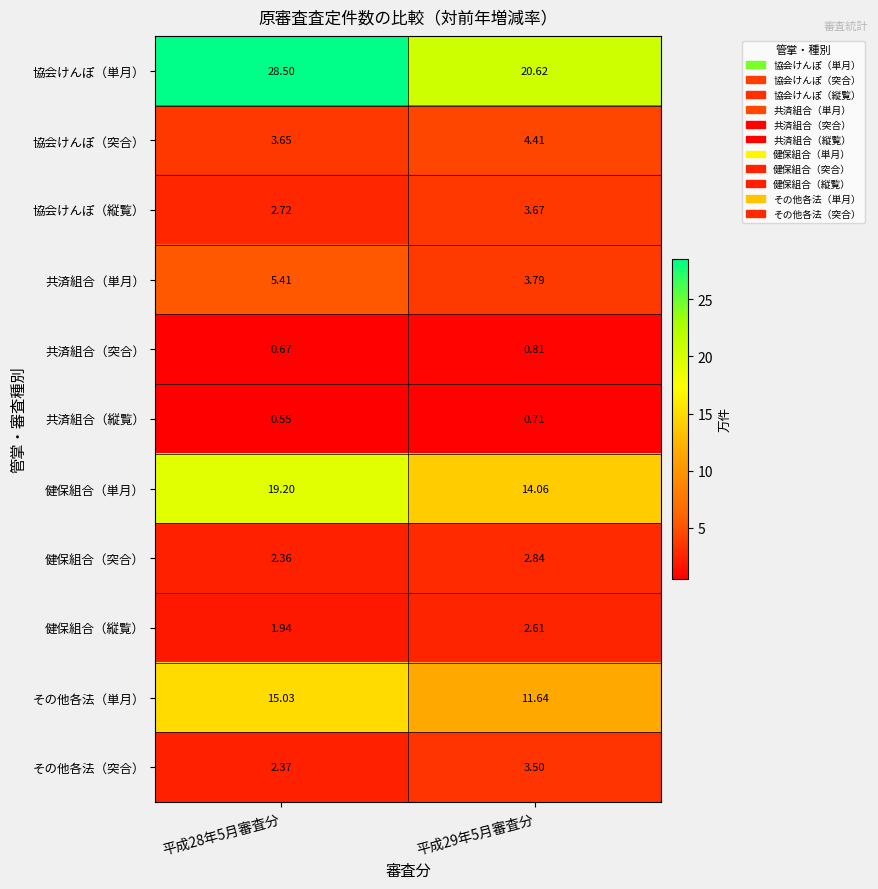

Is the value of 協会けんぽ（単月） at 平成28年5月審査分 greater than the value of 共済組合（縦覧） at 平成29年5月審査分?

Yes